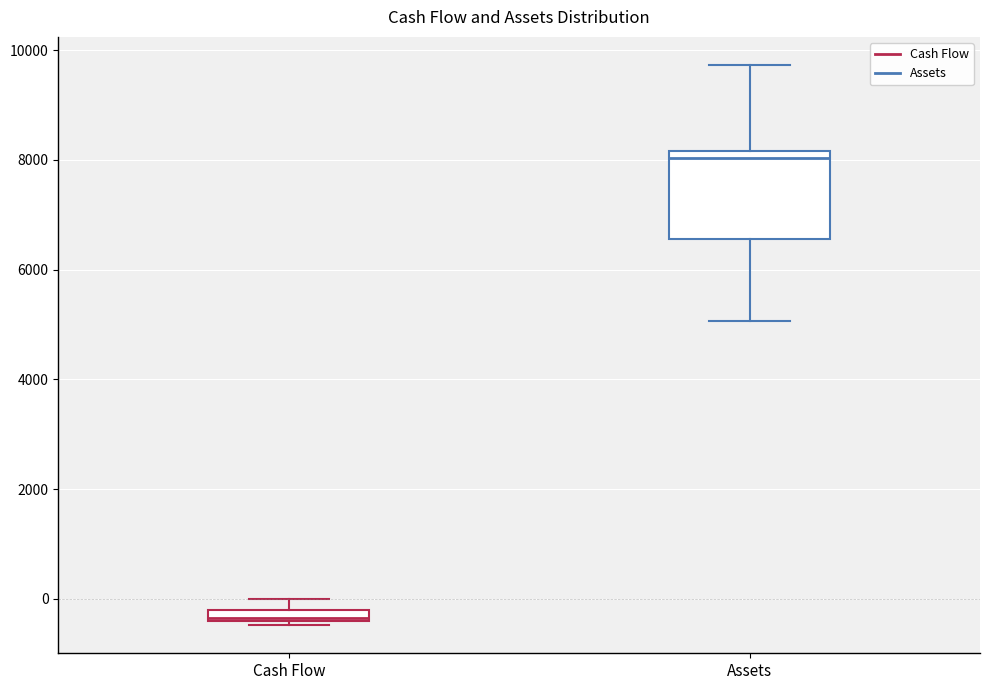

Comparing the boxes themselves (not the whiskers), which one is the tallest?

Assets